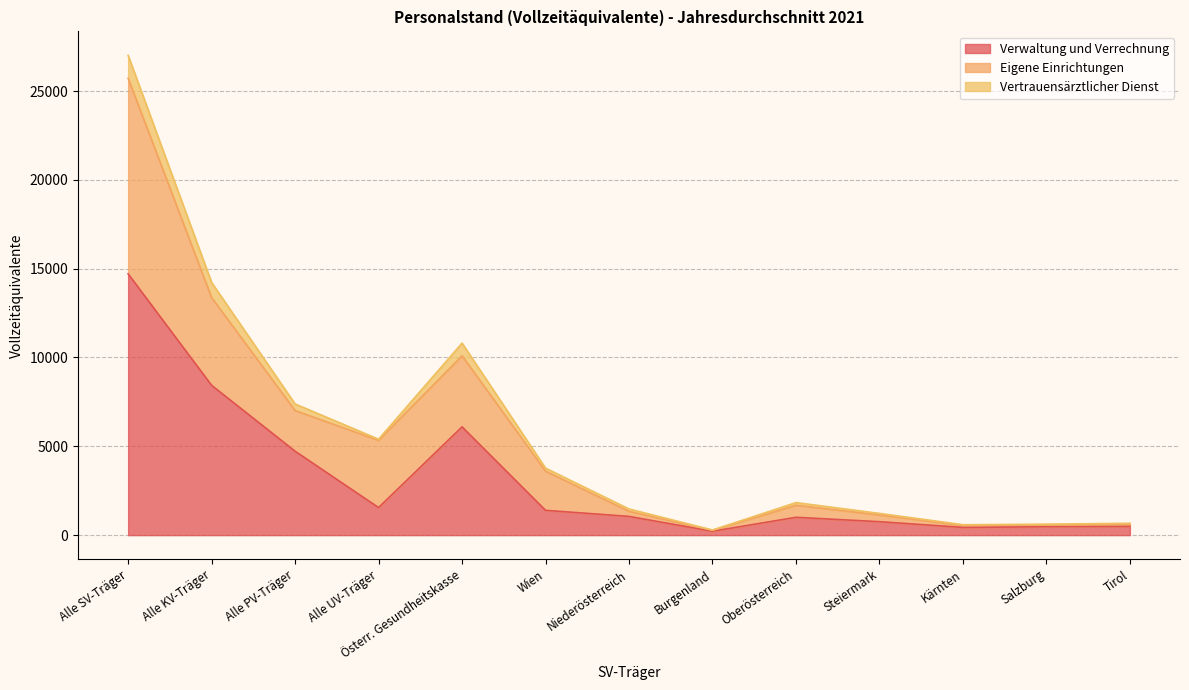

What is the total value across all series at Alle KV-Träger?

14221